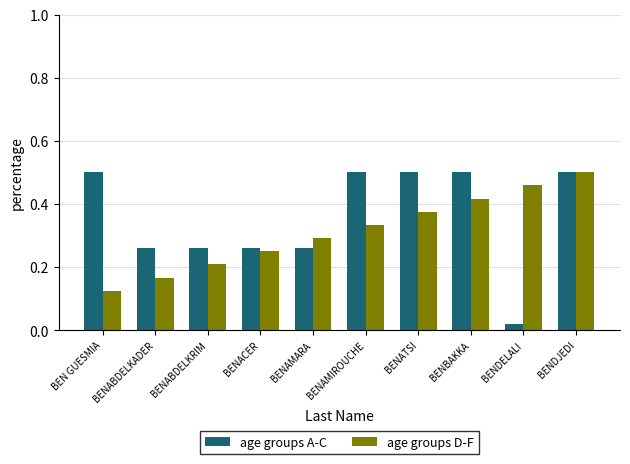

Where is age groups A-C nearest to the value 0?

BENDELALI